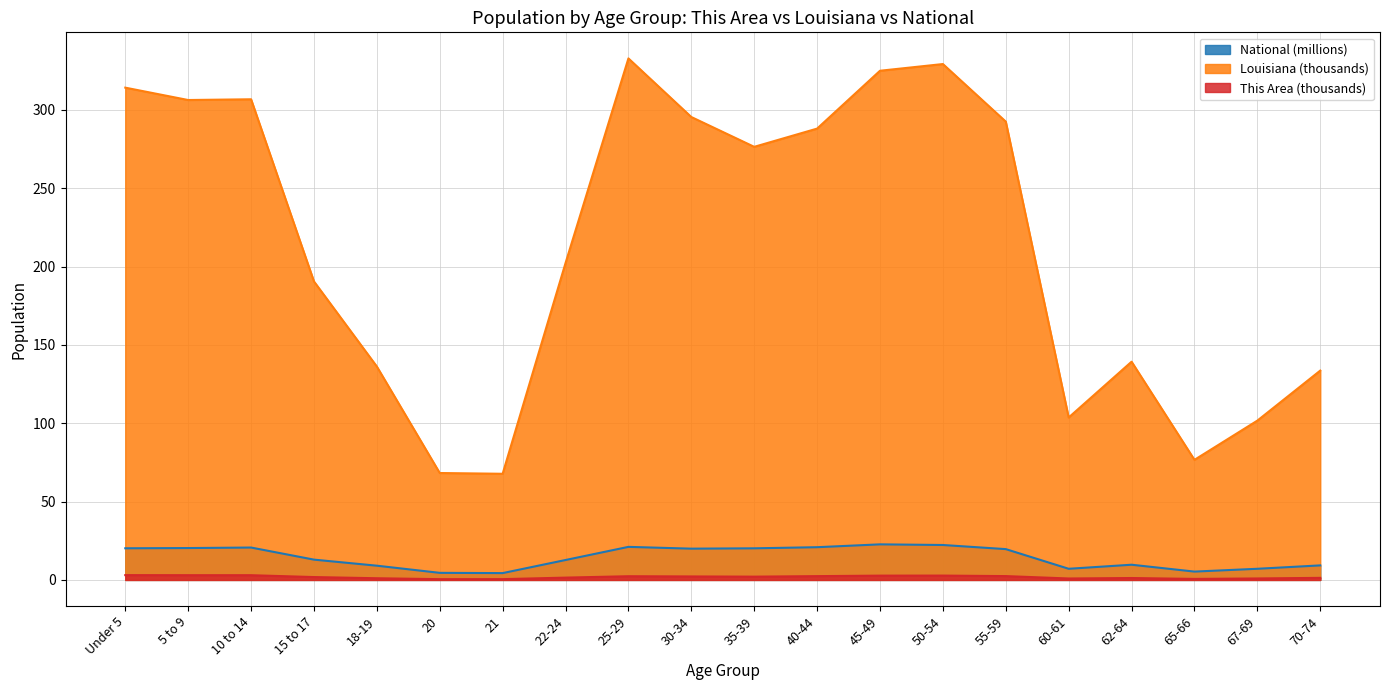

At 70-74, list the series in order from largest to smallest.

Louisiana (thousands), National (millions), This Area (thousands)